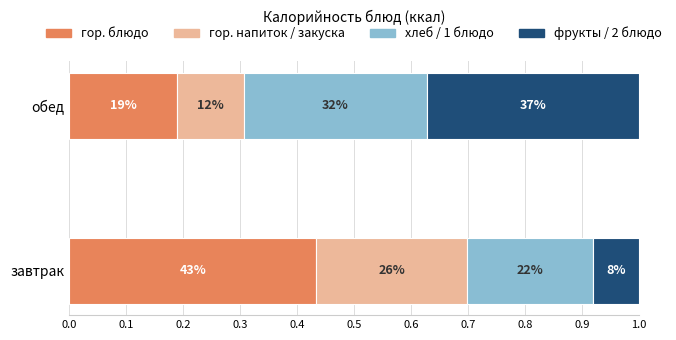

List the series in order of their overall mean, lowest first.

гор. напиток / закуска, фрукты / 2 блюдо, хлеб / 1 блюдо, гор. блюдо